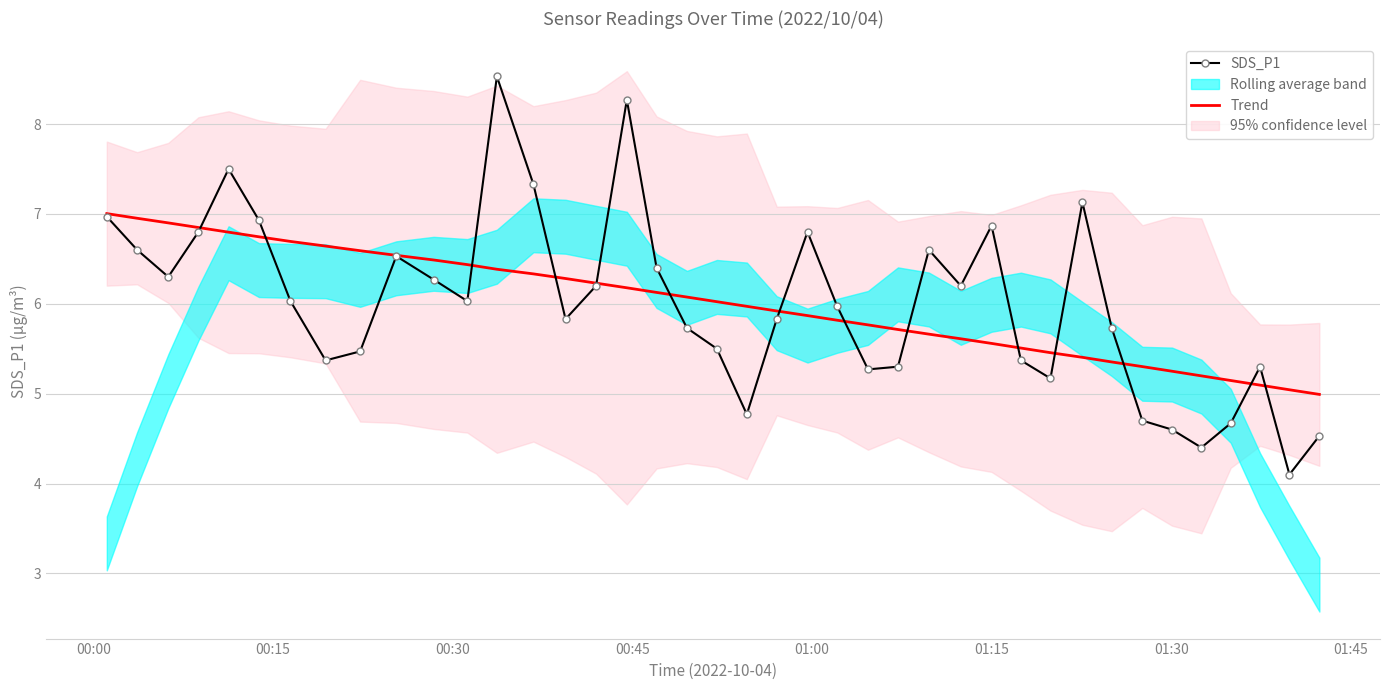

What is the maximum value for Trend?

7.0